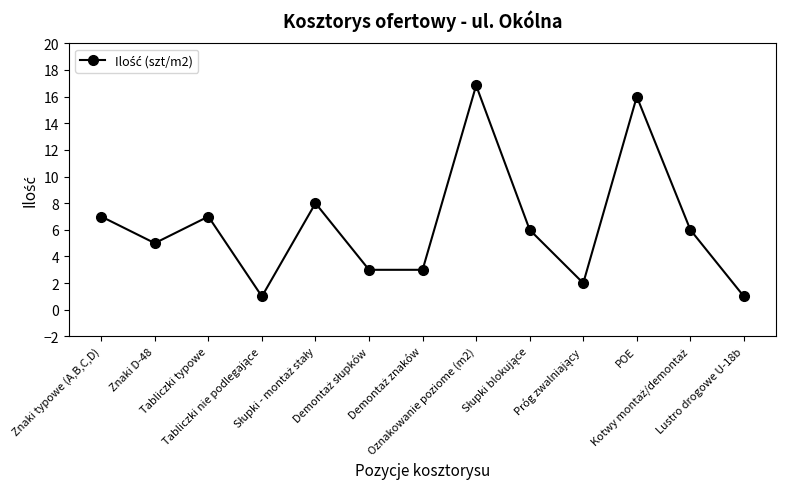

What value does the data have at Znaki typowe (A,B,C,D)?

7.0